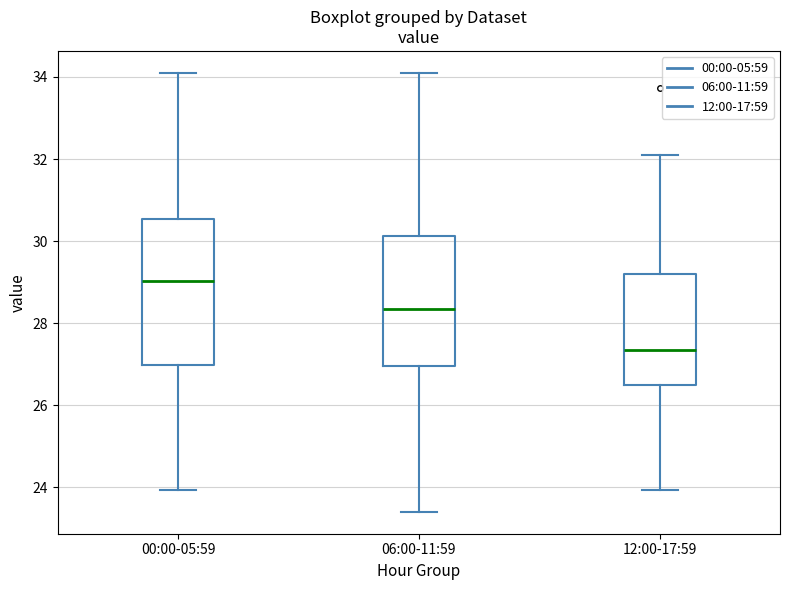

Which box is the tallest, from its lower edge to its upper edge?

00:00-05:59